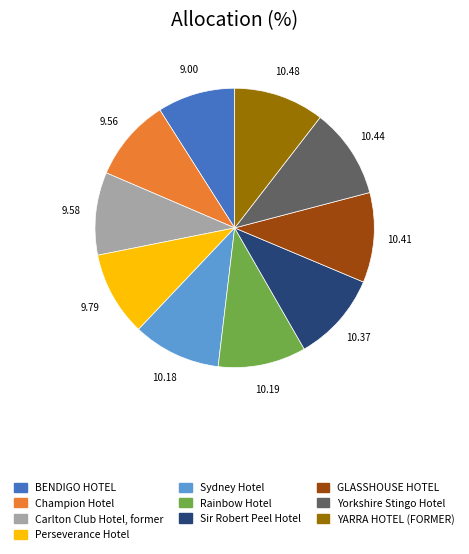

How many slices are in this pie chart?

10